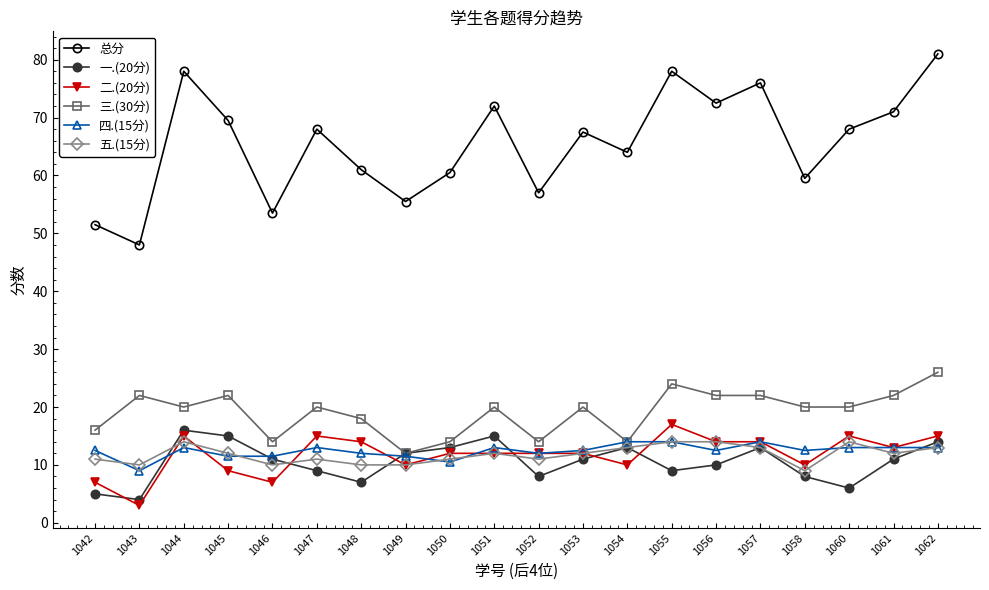

Count the number of categories in the chart.

20